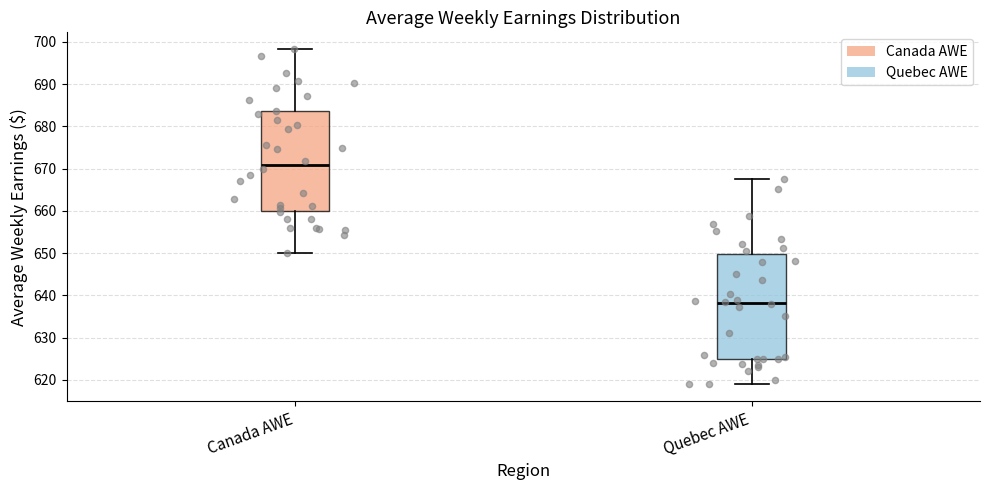

Where does the median line of the box for Quebec AWE sit on the y-axis? The values are not printed on the chart, so give them approximately, as read against the axis.

638